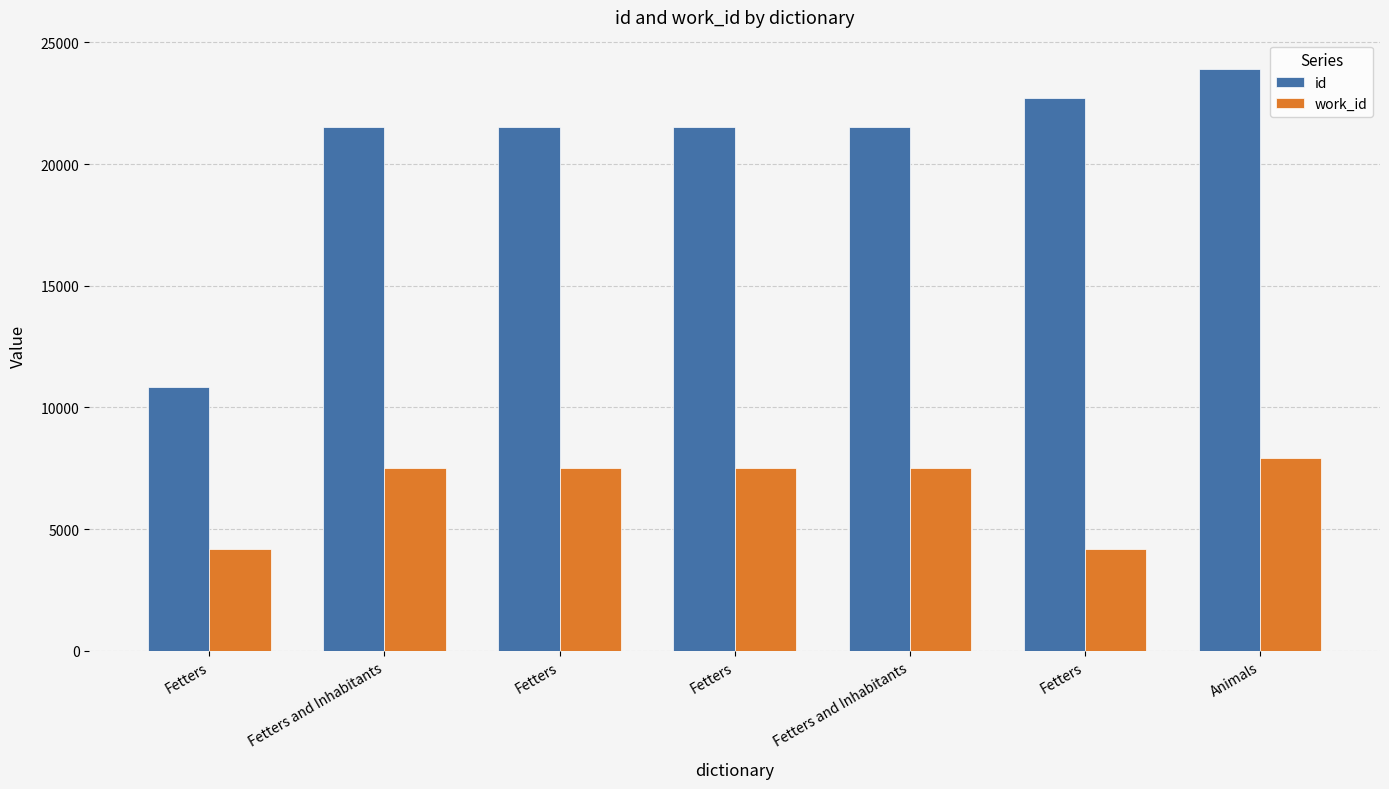

How many bars are there in each group?

2